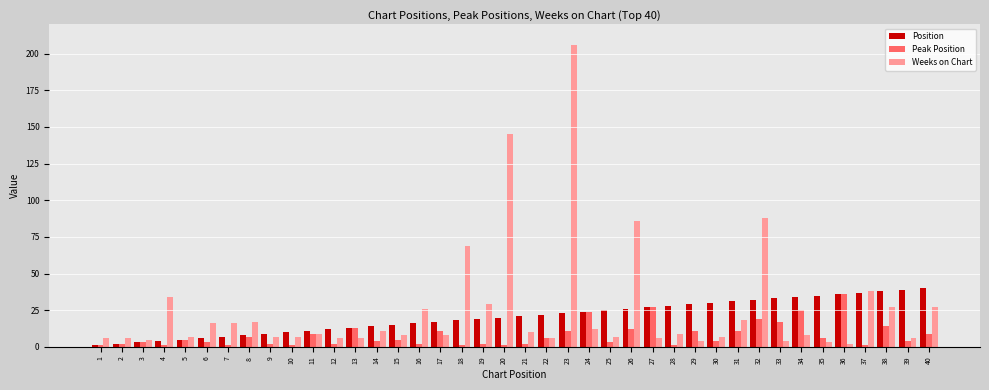

Reading left to right, transcribe all the data shown in this chart.

Position: 1=1	2=2	3=3	4=4	5=5	6=6	7=7	8=8	9=9	10=10	11=11	12=12	13=13	14=14	15=15	16=16	17=17	18=18	19=19	20=20	21=21	22=22	23=23	24=24	25=25	26=26	27=27	28=28	29=29	30=30	31=31	32=32	33=33	34=34	35=35	36=36	37=37	38=38	39=39	40=40
Peak Position: 1=1	2=2	3=3	4=1	5=5	6=3	7=1	8=7	9=2	10=1	11=9	12=2	13=13	14=4	15=5	16=2	17=11	18=1	19=2	20=1	21=2	22=6	23=11	24=24	25=3	26=12	27=27	28=1	29=11	30=4	31=11	32=19	33=17	34=25	35=6	36=36	37=1	38=14	39=4	40=9
Weeks on Chart: 1=6	2=6	3=5	4=34	5=7	6=16	7=16	8=17	9=7	10=7	11=9	12=6	13=6	14=11	15=8	16=26	17=8	18=69	19=29	20=145	21=10	22=6	23=206	24=12	25=7	26=86	27=6	28=9	29=4	30=7	31=18	32=88	33=4	34=8	35=3	36=2	37=38	38=27	39=6	40=27